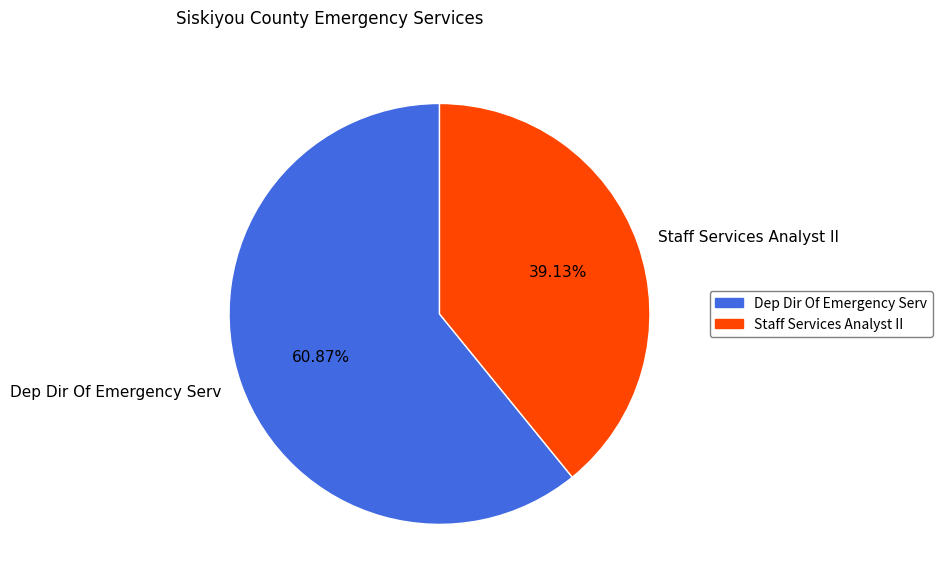

Which category has the biggest portion of the pie?

Dep Dir Of Emergency Serv